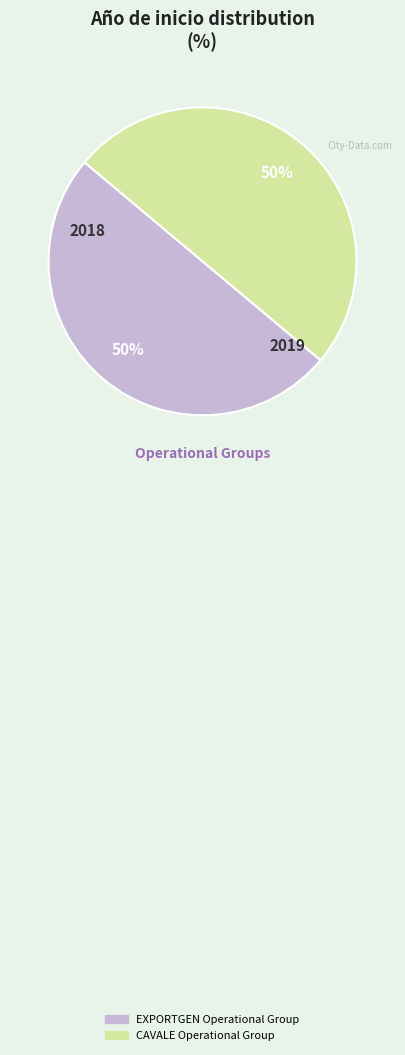

What percentage is the CAVALE Operational Group slice, to the nearest percent?

50%